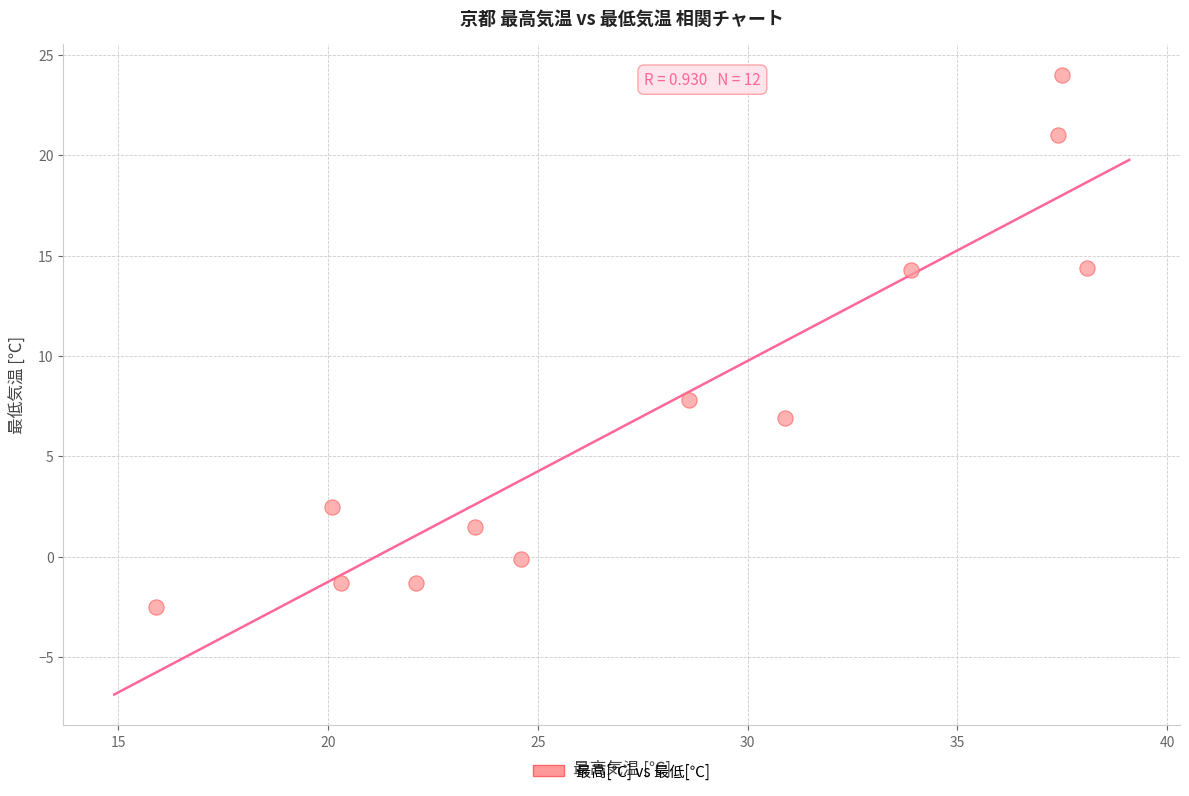

What is the average X value?

27.7